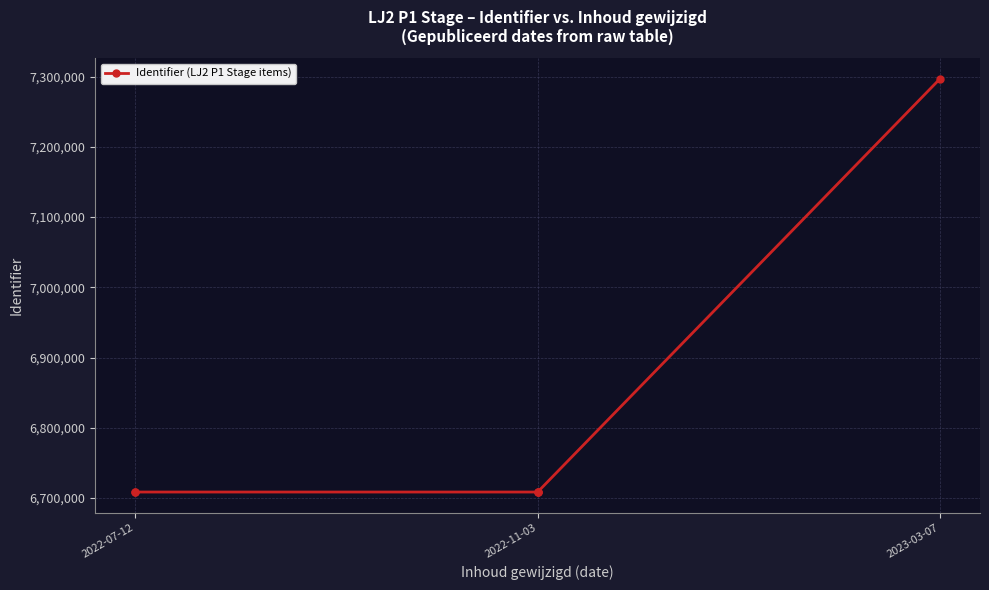

What is the minimum value shown in the chart?

6708679